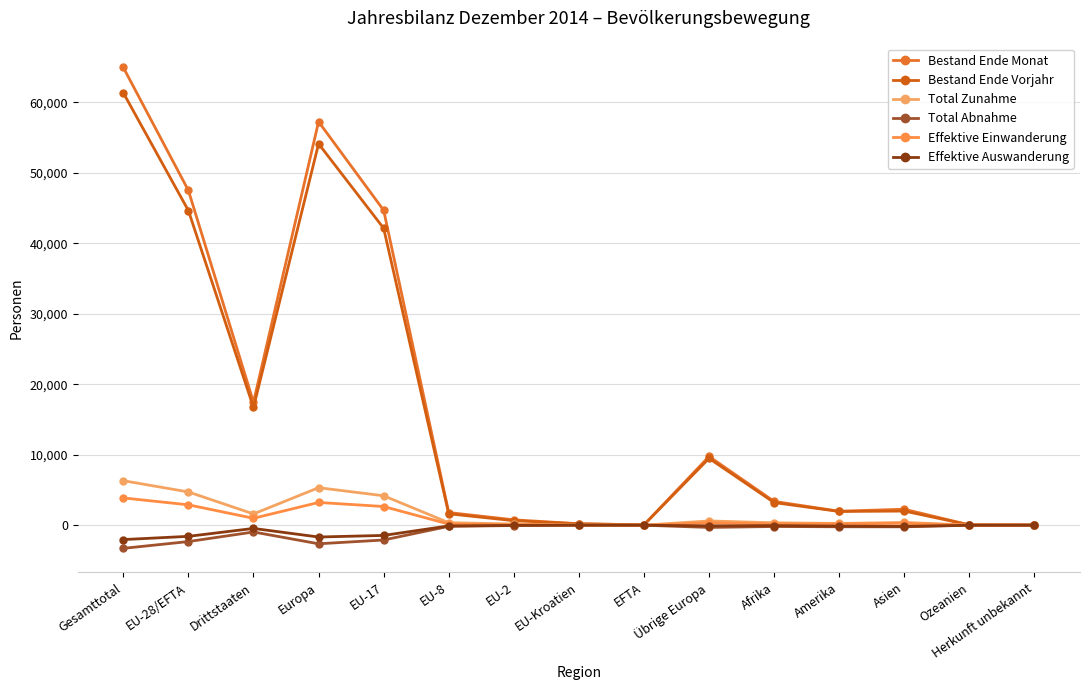

Which category has the highest value in the Bestand Ende Monat series?

Gesamttotal